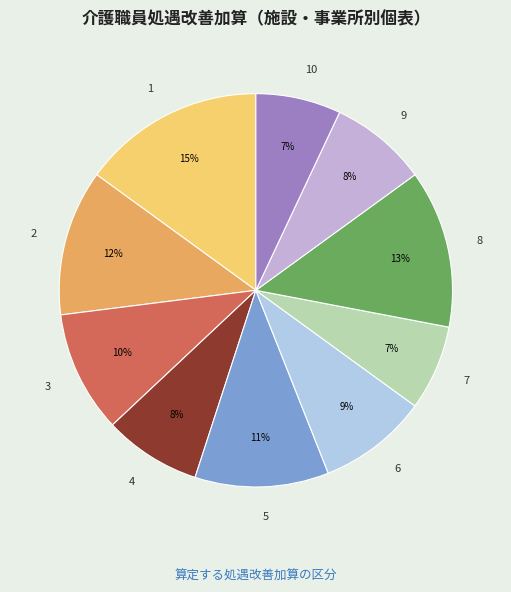

Is it true that 5 is 23% of the pie?

False